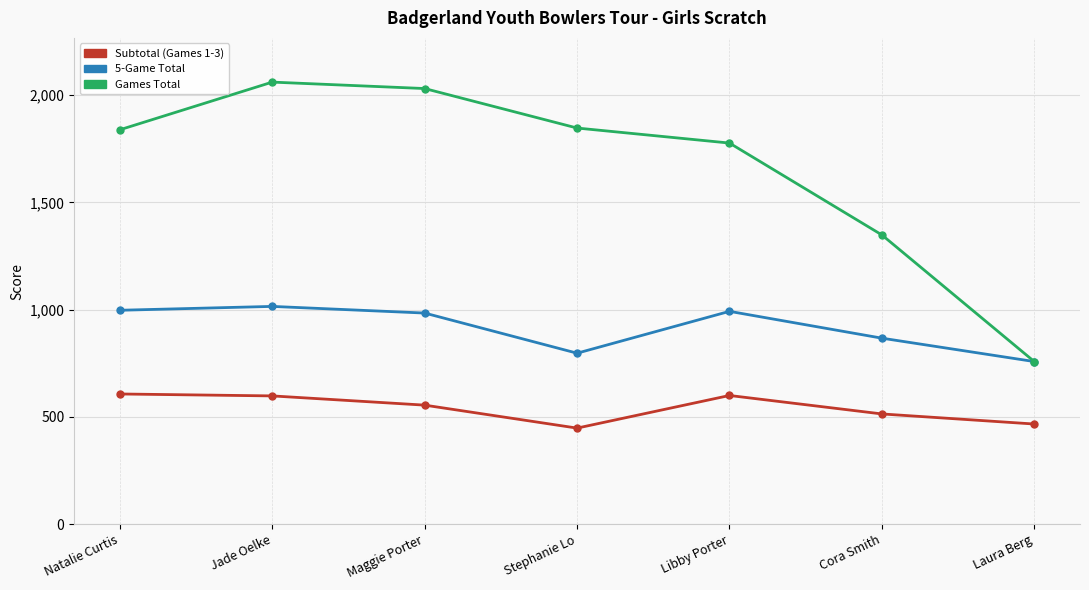

Which series has the largest total across all categories?

Games Total